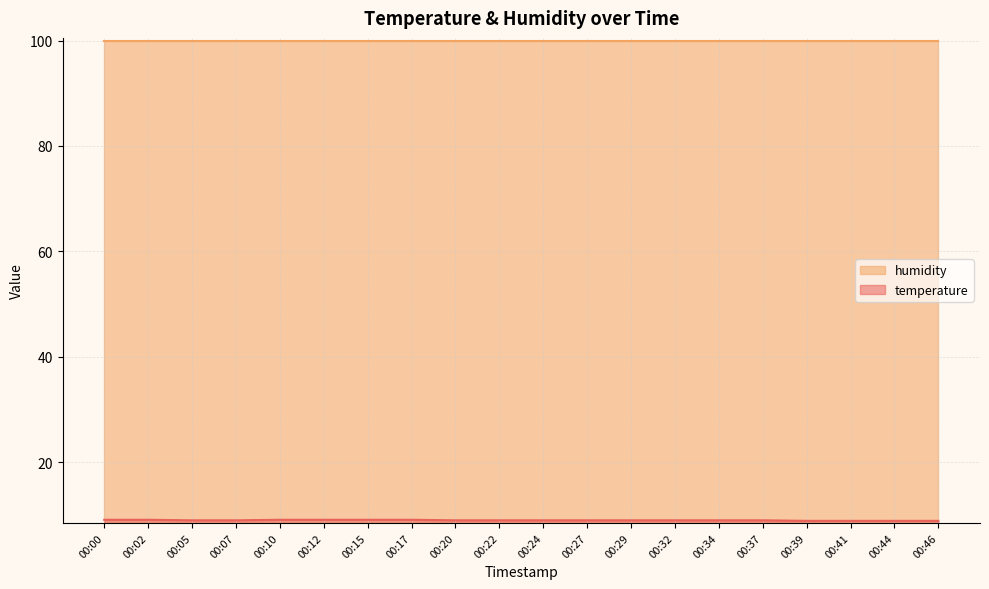

The value at 00:46 is 2.0. True or false?

False